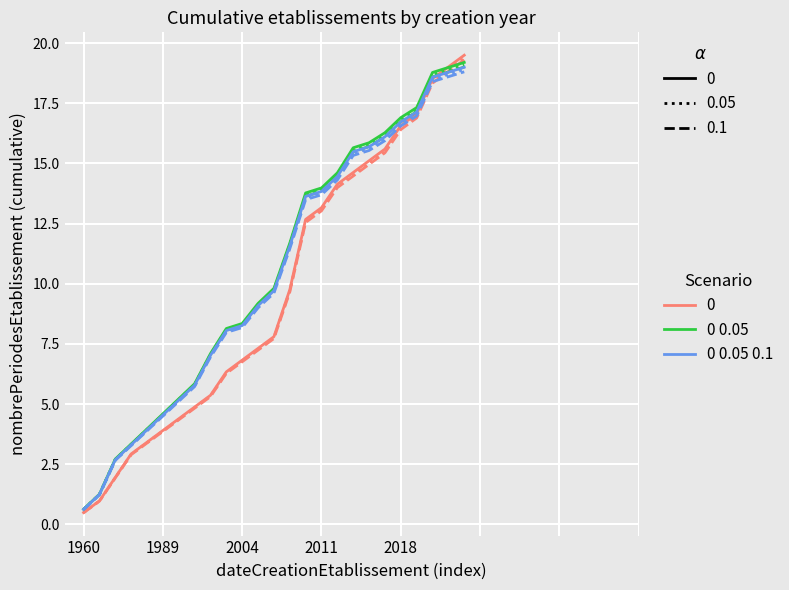

What is the minimum value shown in the chart?

0.5